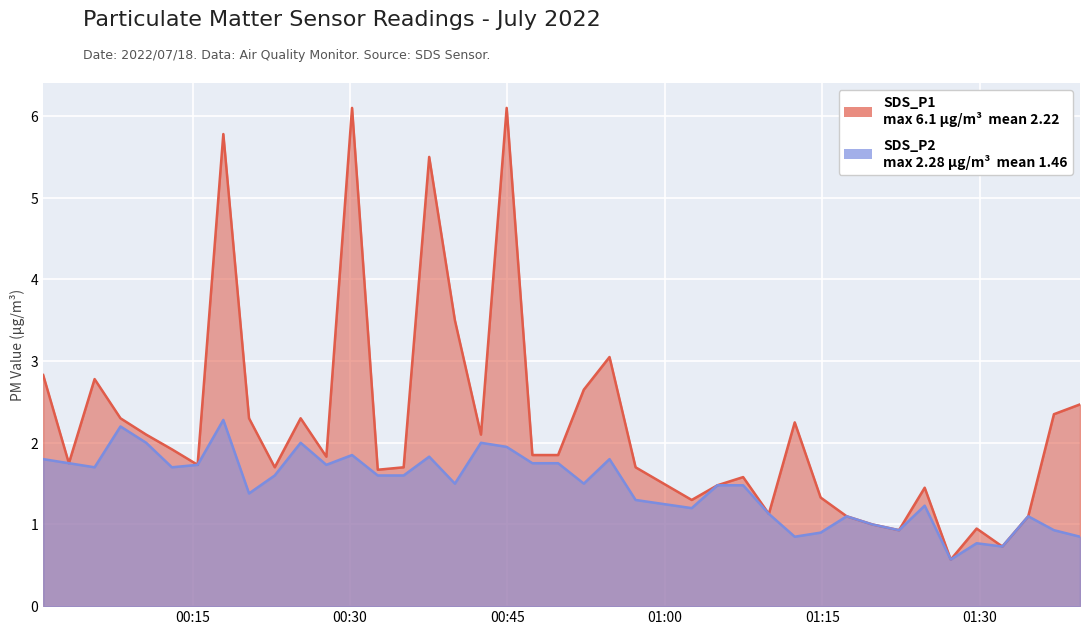

At which label does SDS_P1 reach its peak?

2022/07/18 00:30:12